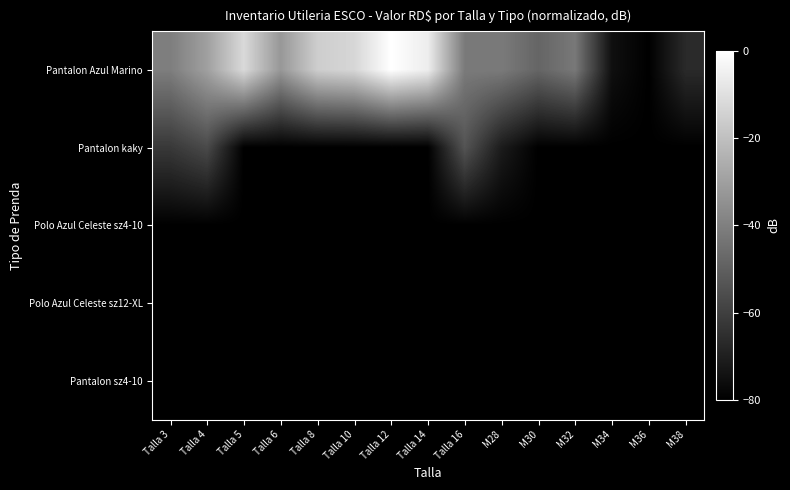

What is the spread (max minus min) of values at Talla 16?

38.4